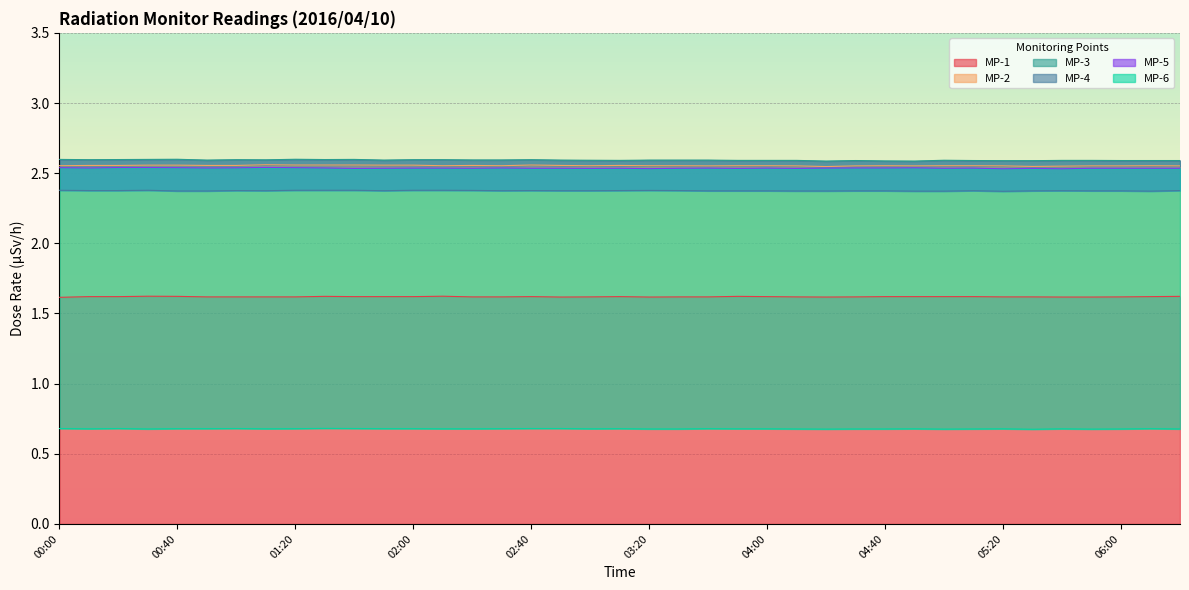

Is the value of MP-1 at 00:20 greater than the value of MP-6 at 01:30?

Yes